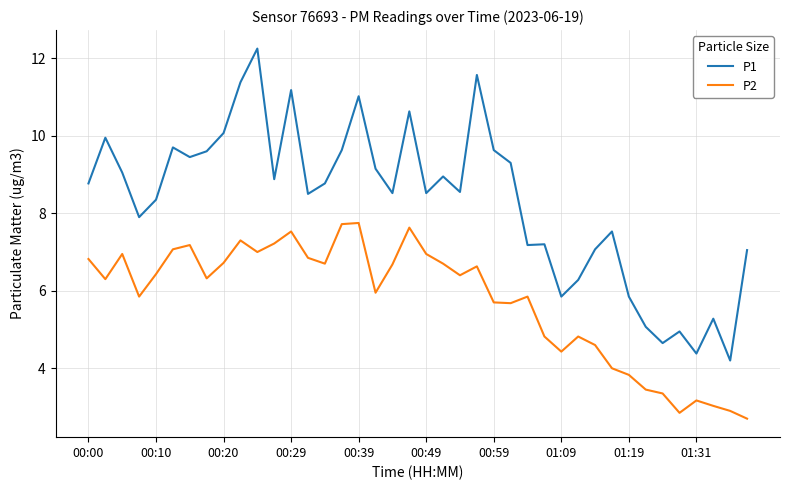

Which series has the widest spread of values?

P1